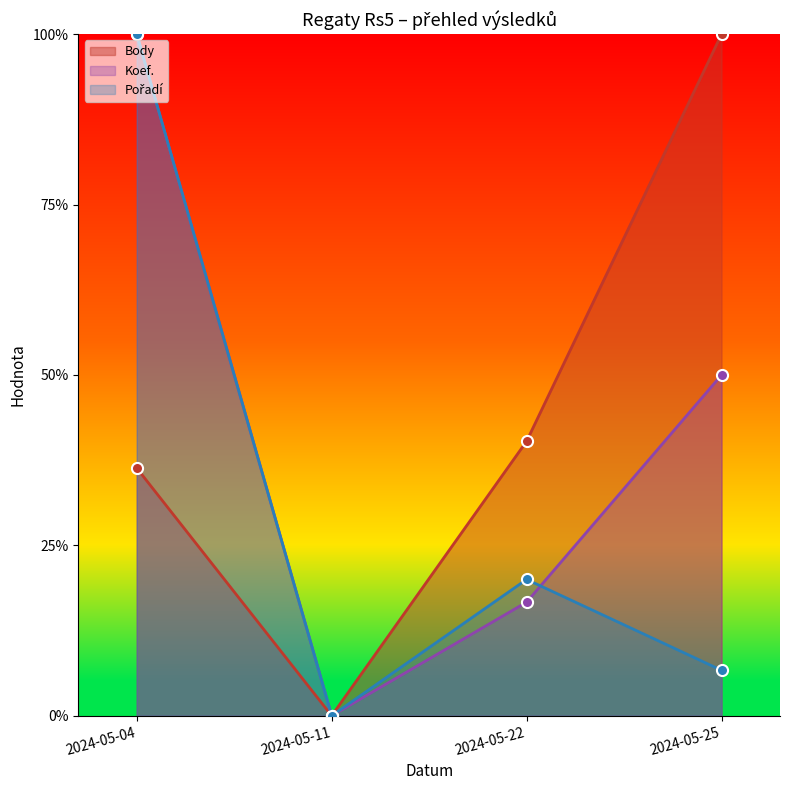

Which series has the largest range (max minus min)?

Body